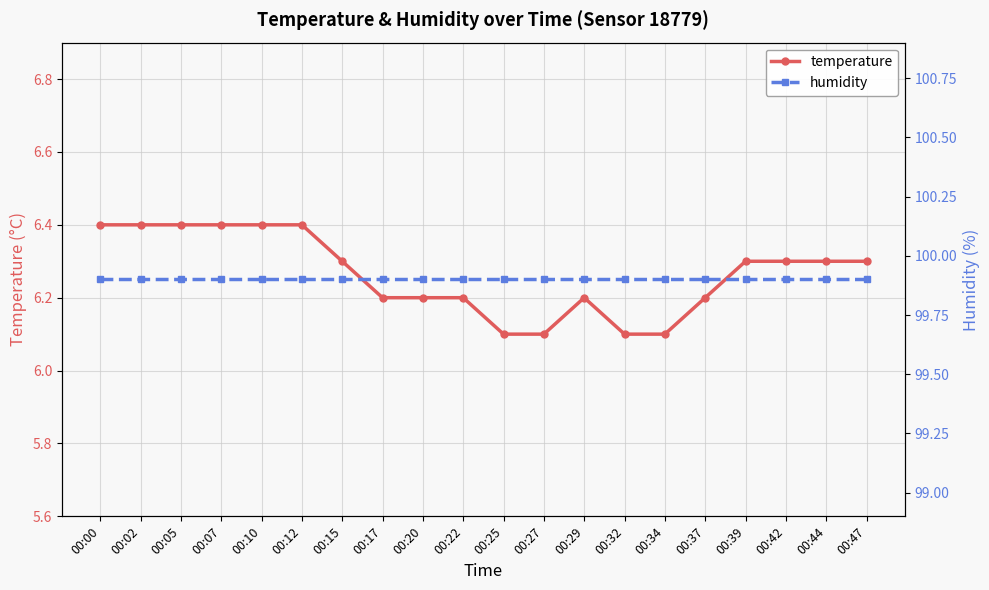

The value of humidity at 00:10 is 99.9. True or false?

True